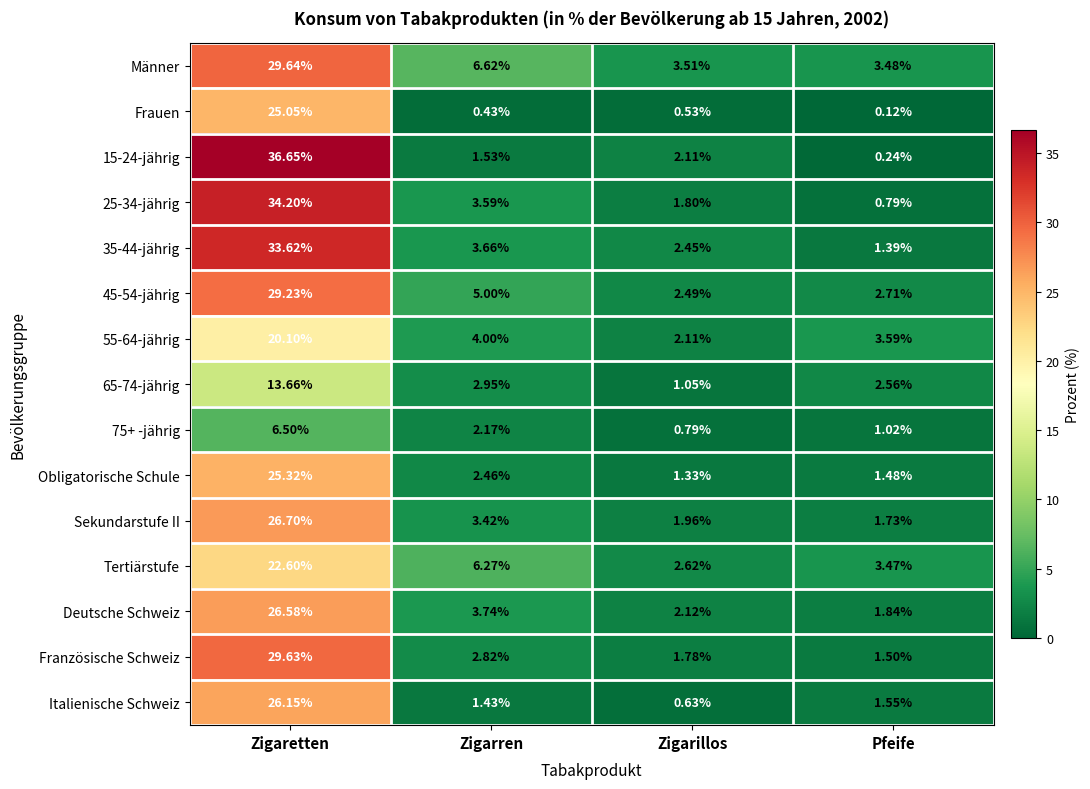

At which label is 75+ -jährig closest to 3?

Zigarren